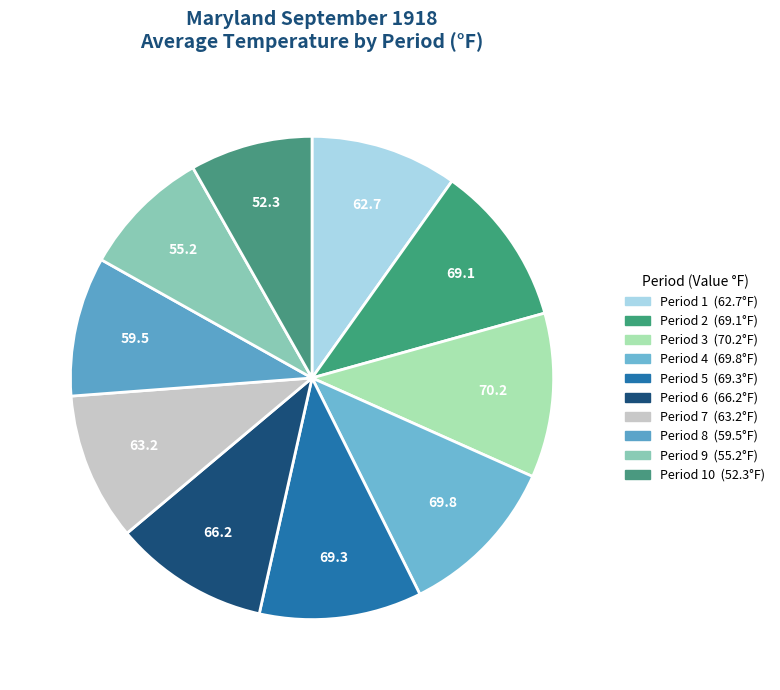

How many segments does this pie chart have?

10